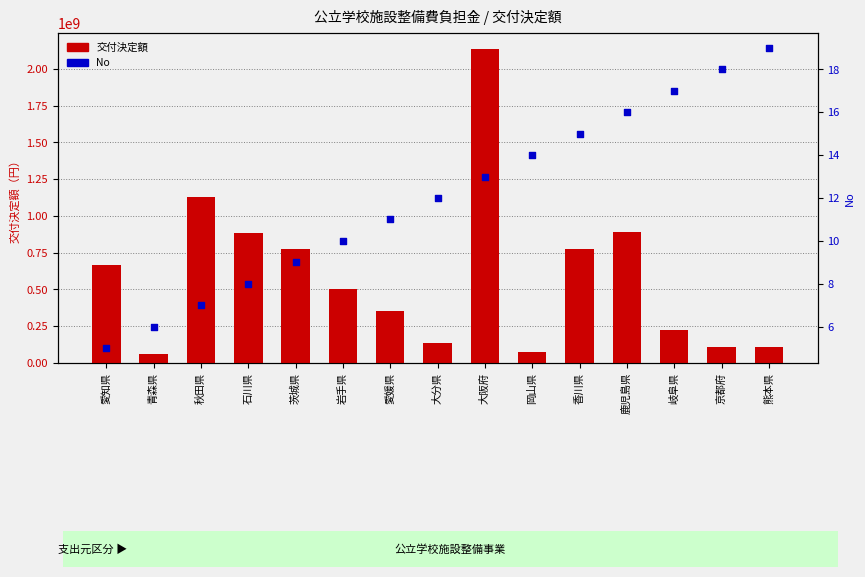

Which series reaches the minimum Y coordinate?

No